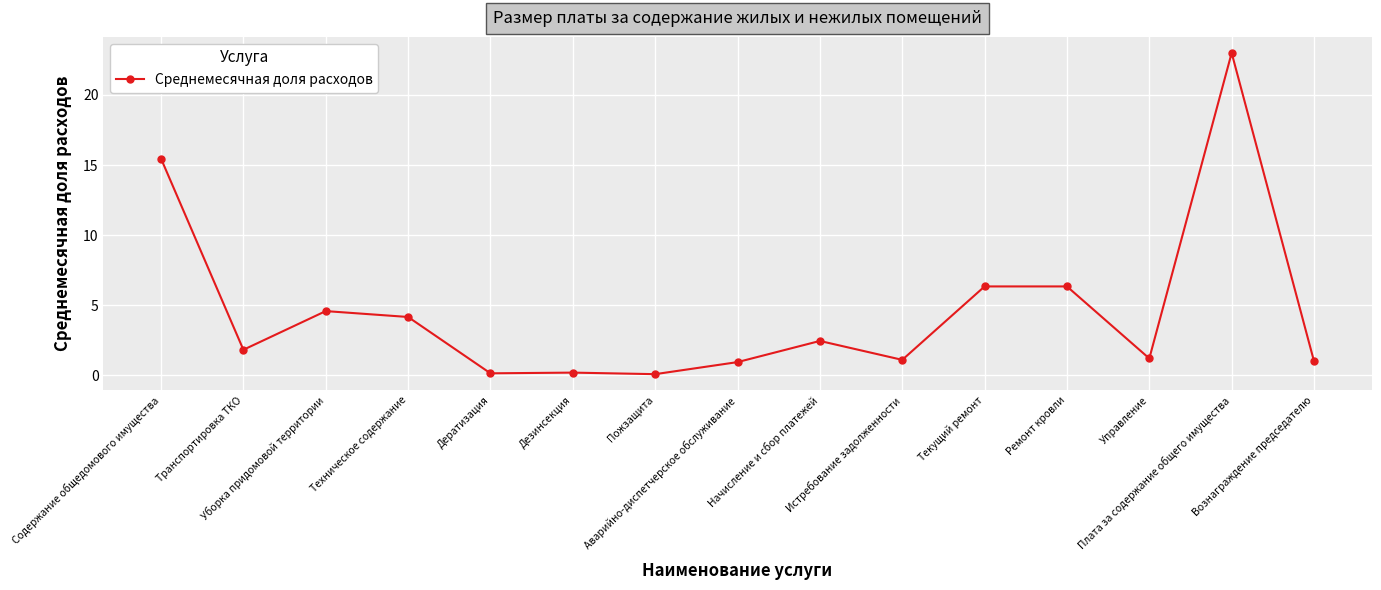

Approximately how many times larger is the value at Содержание общедомового имущества compared to Транспортировка ТКО?

8.5